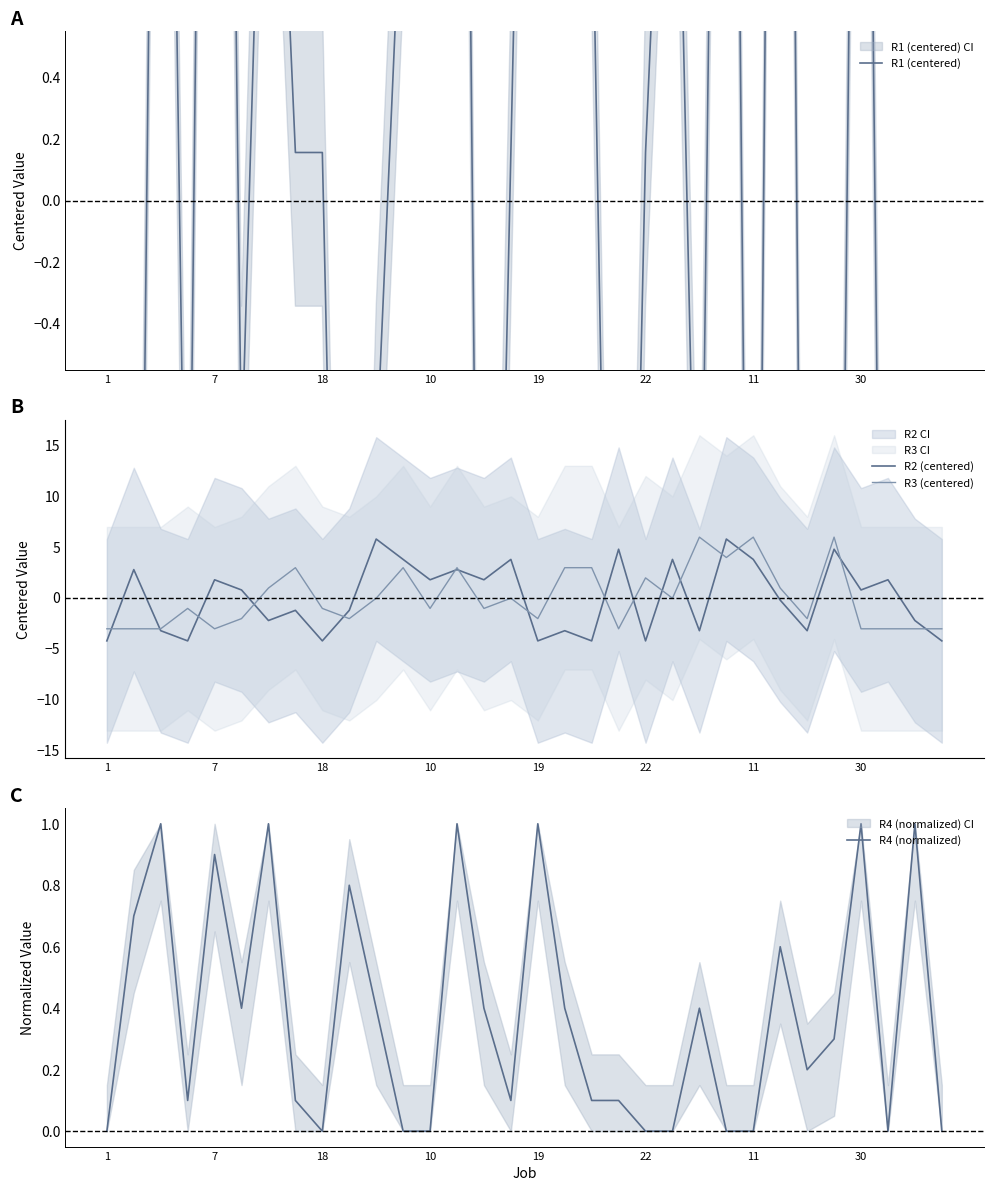

Which series ends up on top after the final intersection of R2 (centered) and R3 (centered)?

R3 (centered)